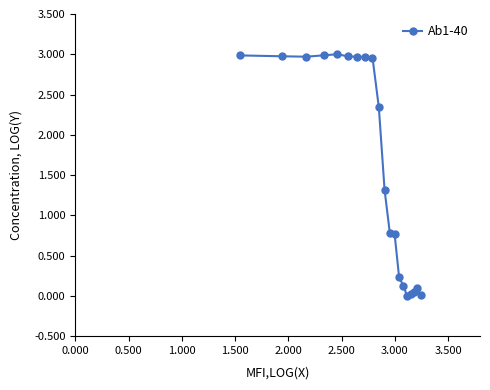

True or false: there are more than 0 points higher than both neighbors.

True